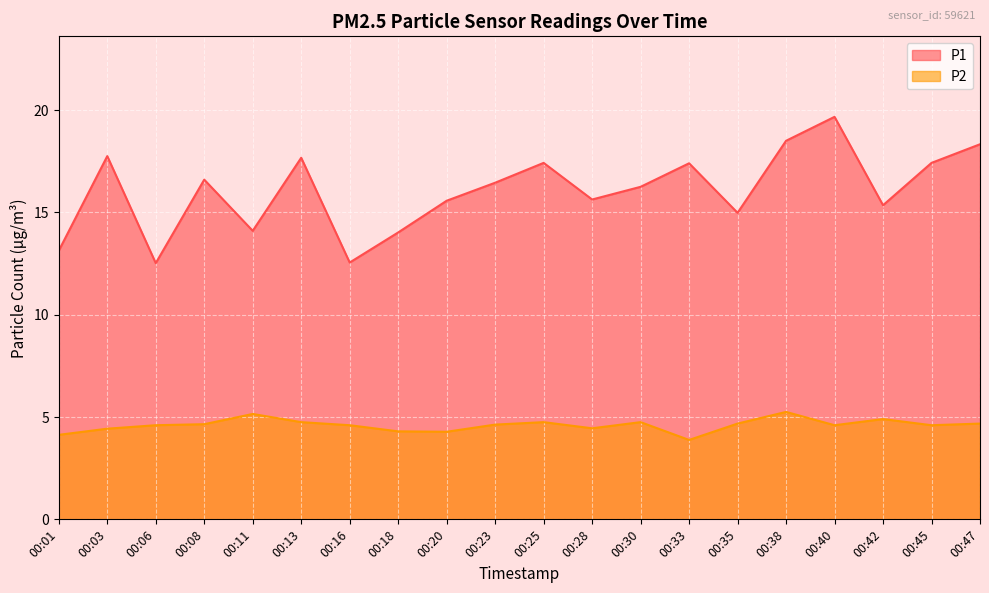

Which series has the widest spread of values?

P1